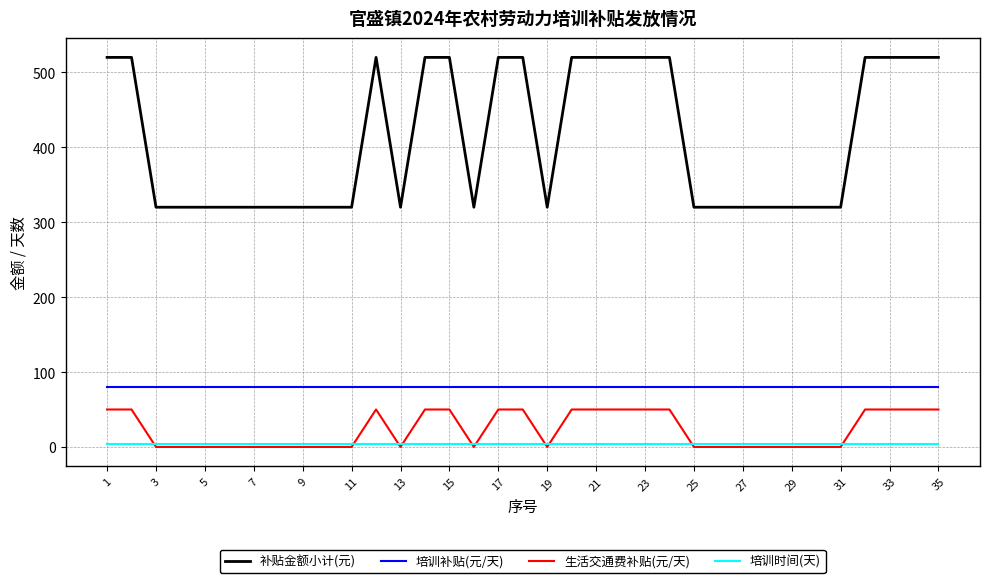

True or false: 补贴金额小计(元) and 生活交通费补贴(元/天) cross at least once.

False